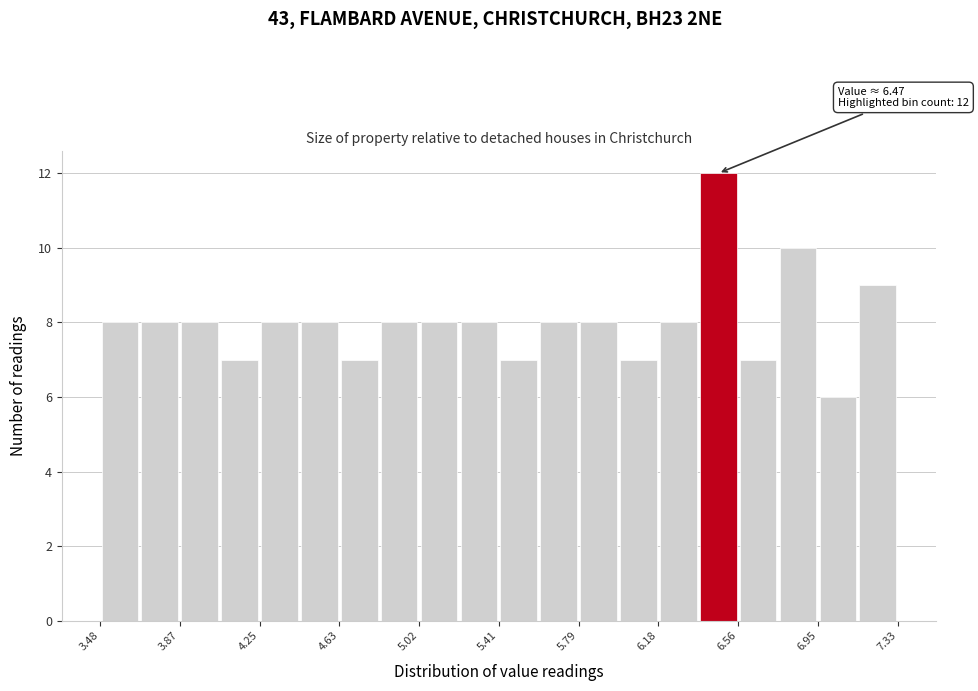

Read against the x-axis, roughly where is the centre of the tallest bar?

6.45